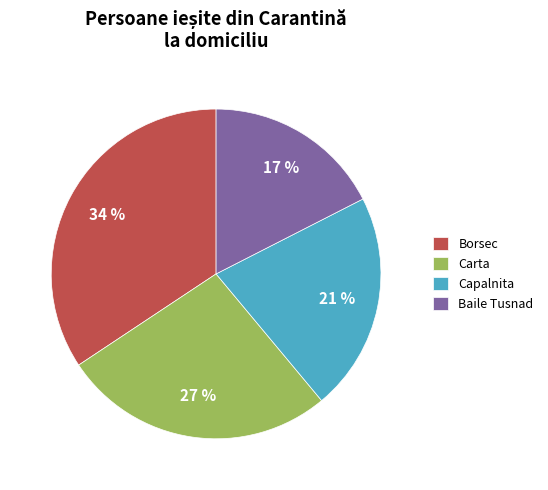

Does any single category account for the majority?

No